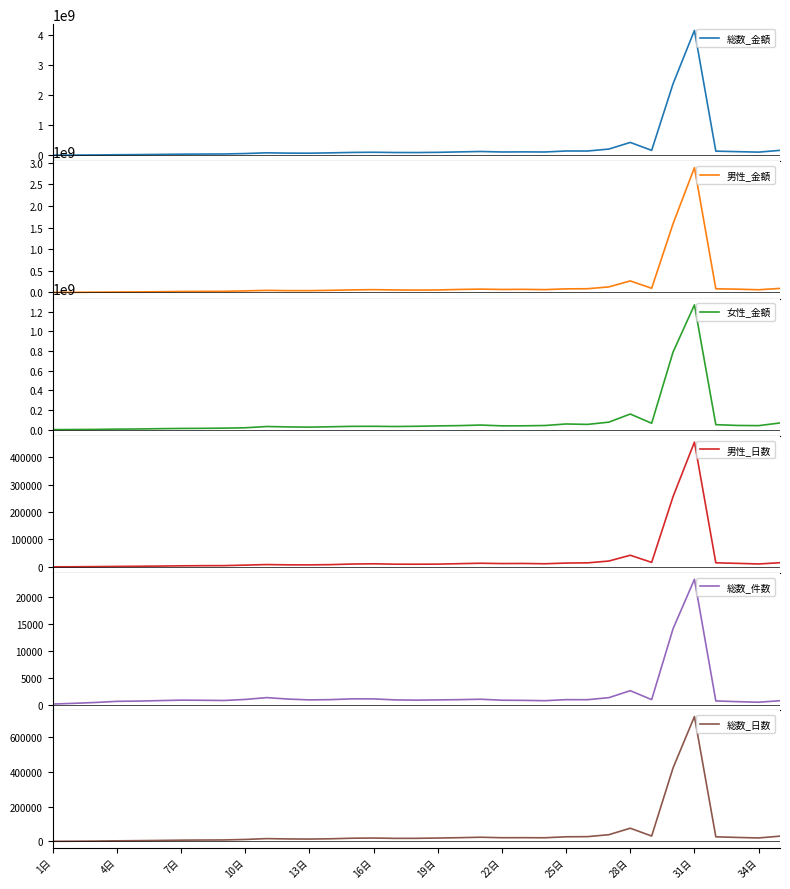

At how many categories does at least one series exceed 3887770336?

1